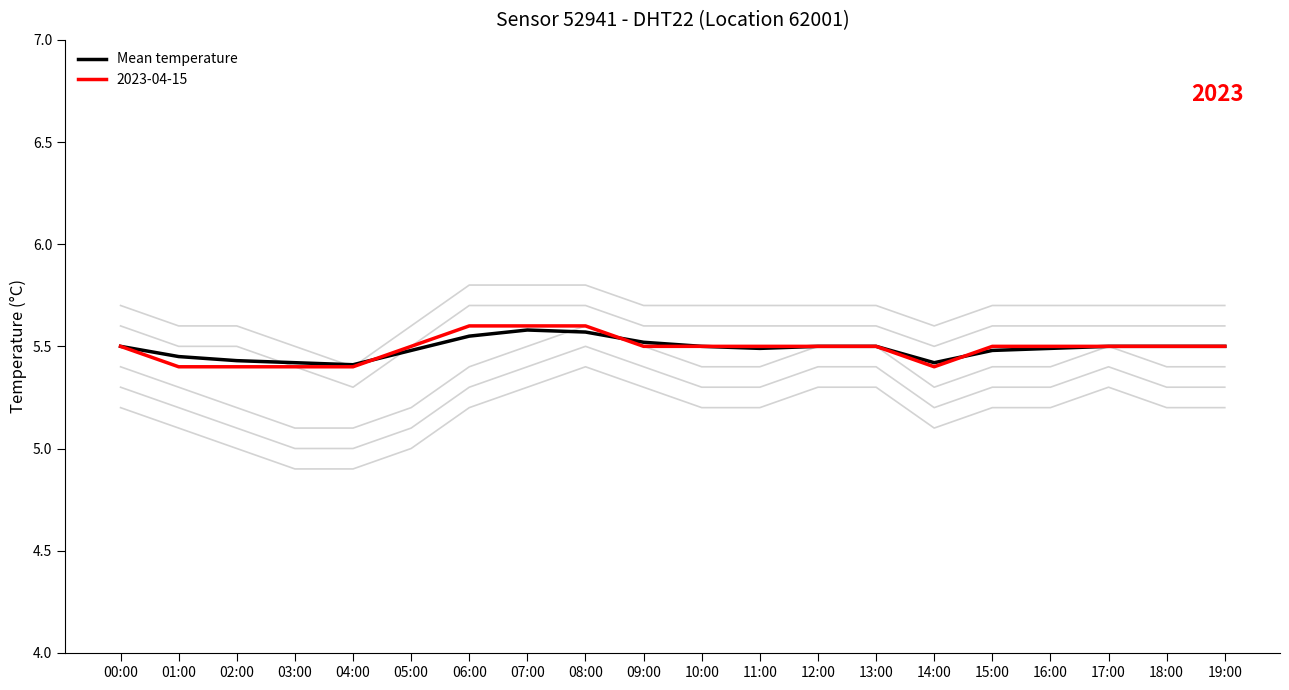

How many values are between 5 and 6?

20